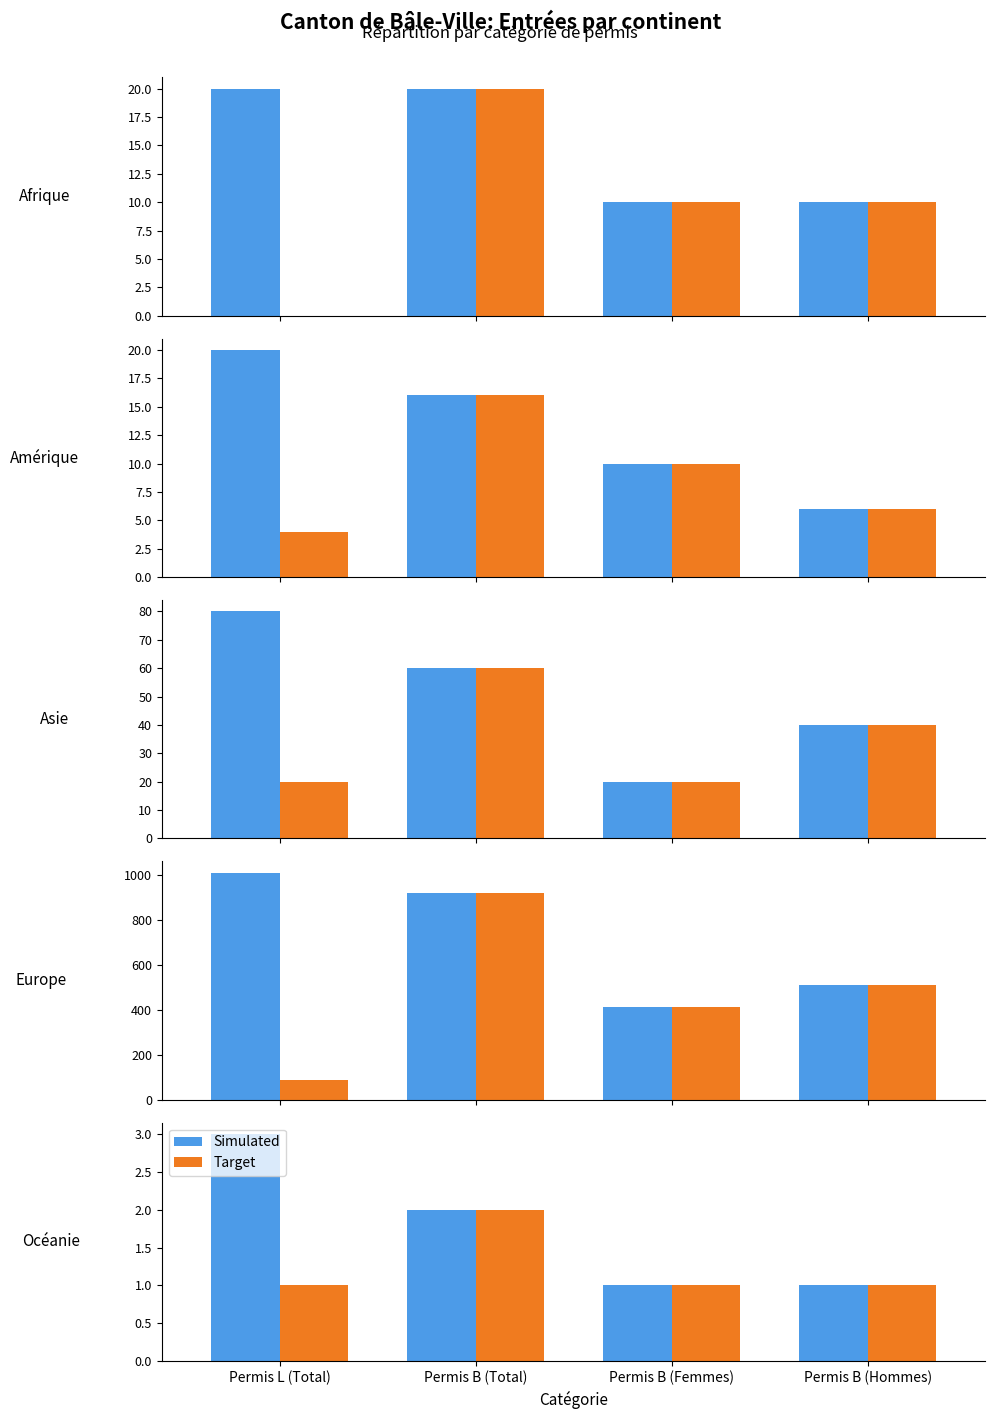

Rank the series at Permis B (Femmes) from highest to lowest value.

Simulated, Target